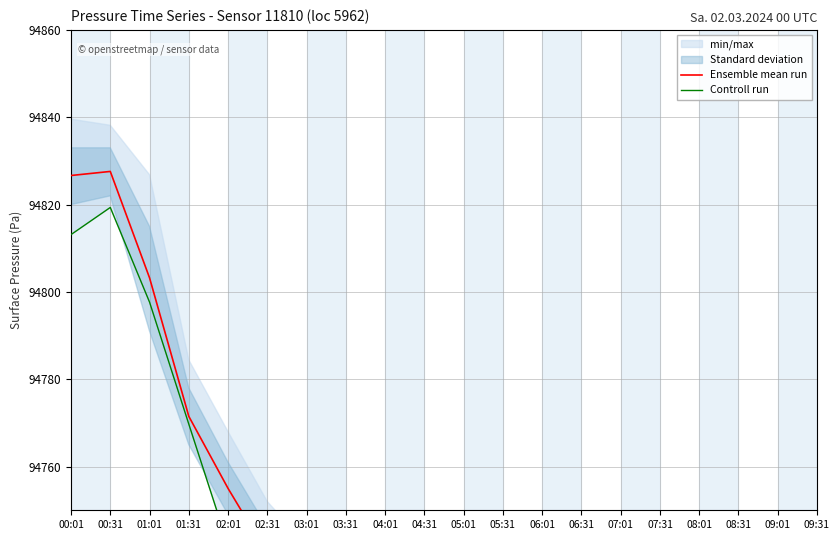

Which has a higher value, 02:01 or 01:01?

01:01